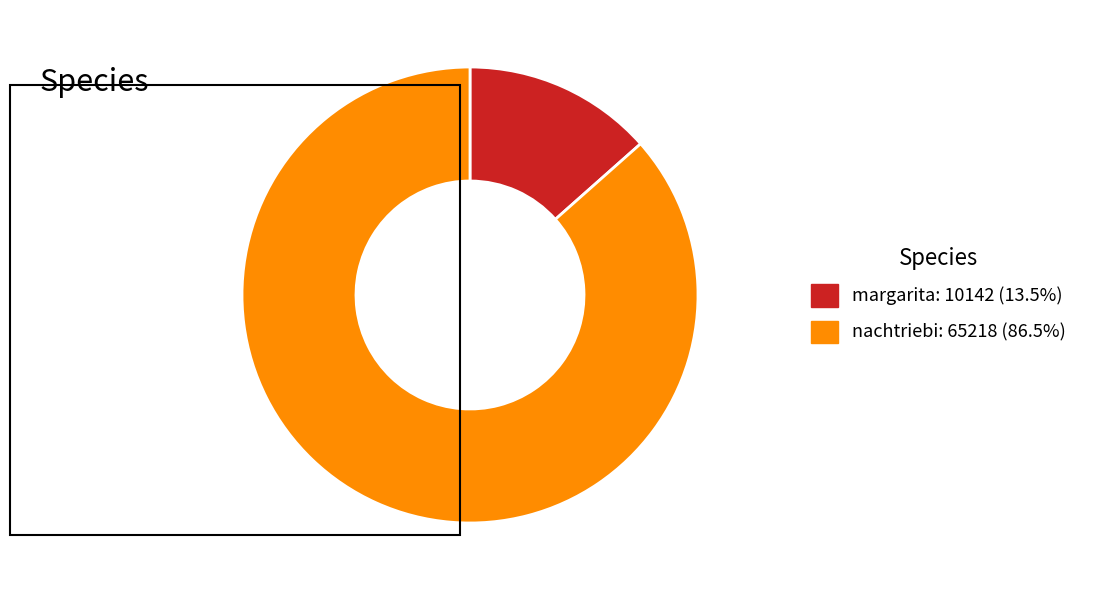

Which category has the smallest portion of the pie?

margarita